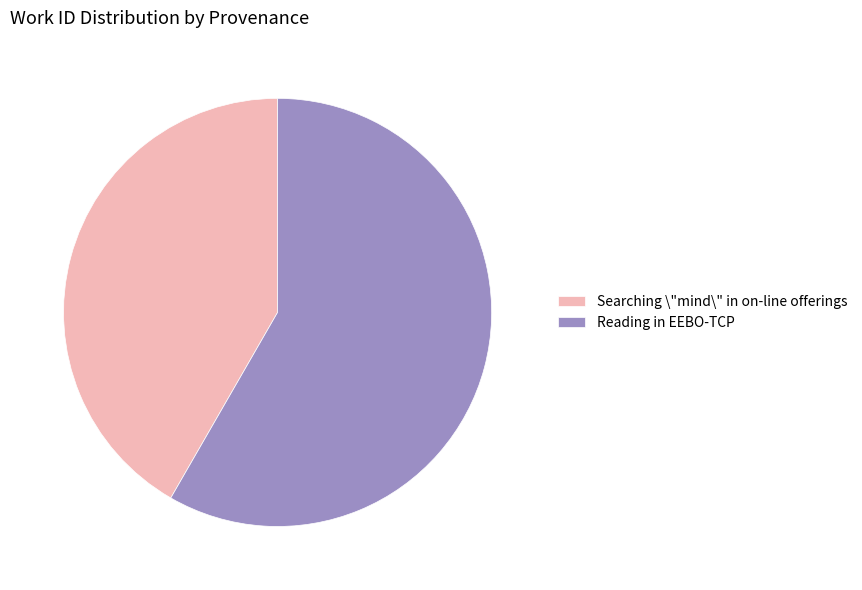

Does any single category account for the majority?

Yes